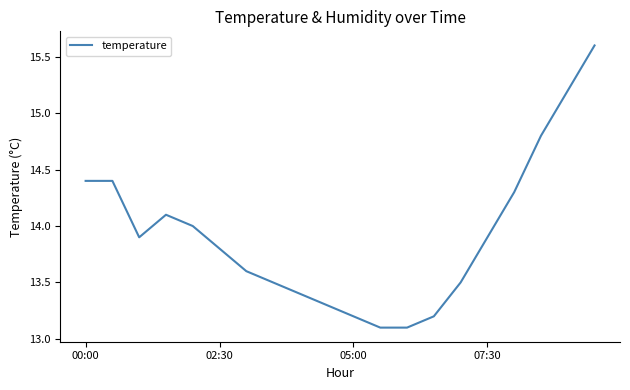

Reading left to right, list all the values displayed in this chart.

14.4	14.4	13.9	14.1	14.0	13.8	13.6	13.5	13.4	13.3	13.2	13.1	13.1	13.2	13.5	13.9	14.3	14.8	15.2	15.6